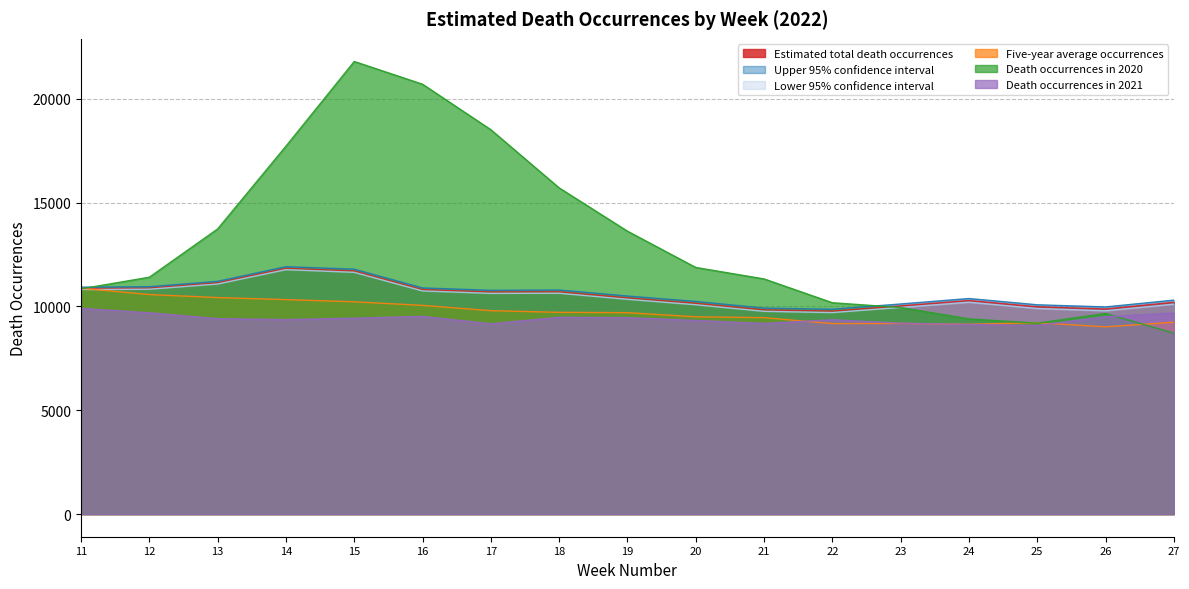

What is the average value of the Estimated total death occurrences series?

10538